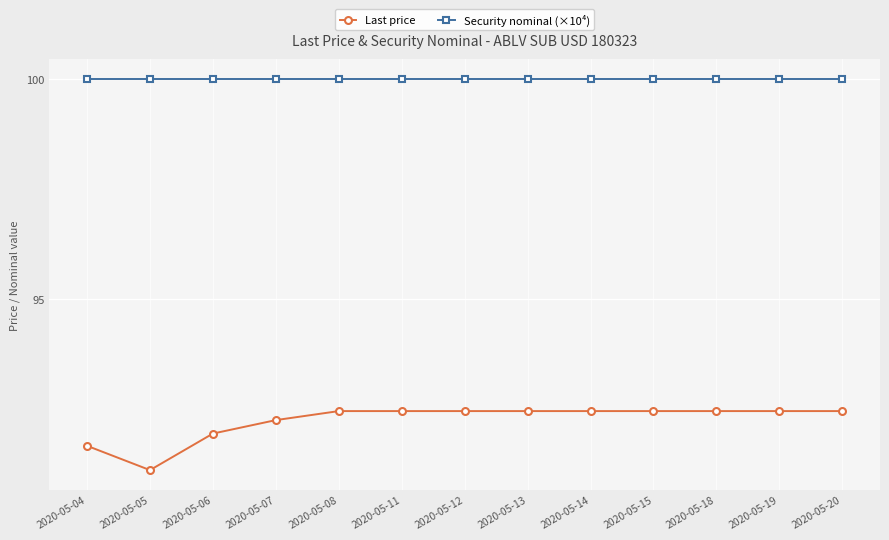

The Last price series shows 92.4 at 2020-05-14. True or false?

True